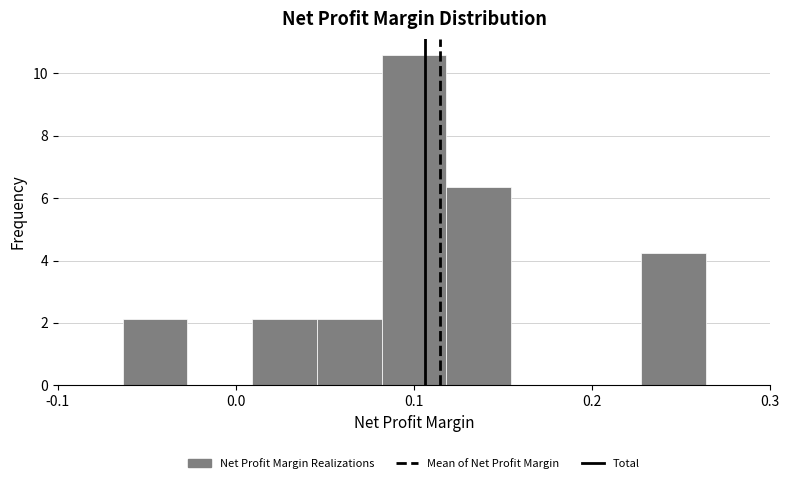

Around what value on the x-axis is the tallest bar? Give the approximate position of its centre, as read against the axis.

0.10